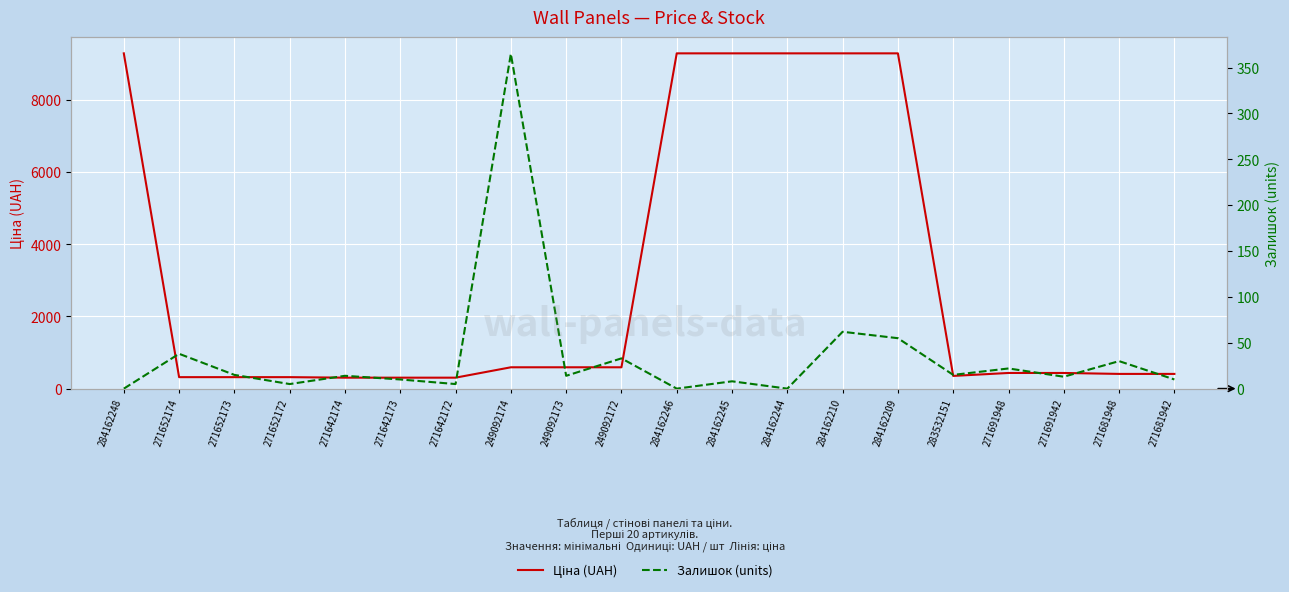

Where is the first local maximum for Залишок (units)?

271652174